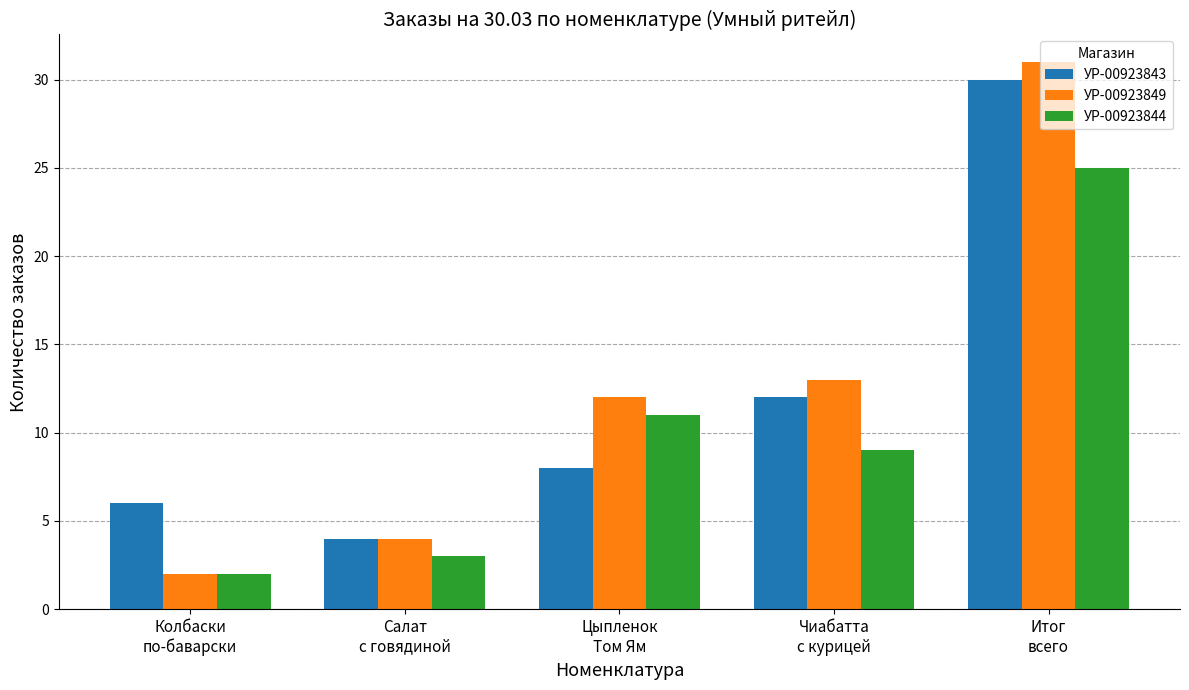

The УР-00923844 series shows 25 at Итог
всего. True or false?

True